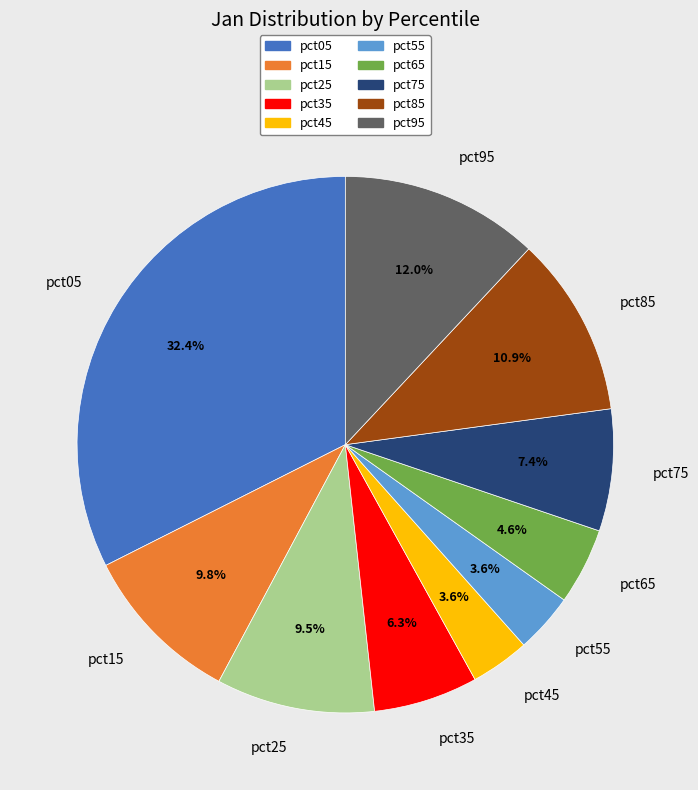

The pct65 slice represents 5% of the pie. True or false?

True